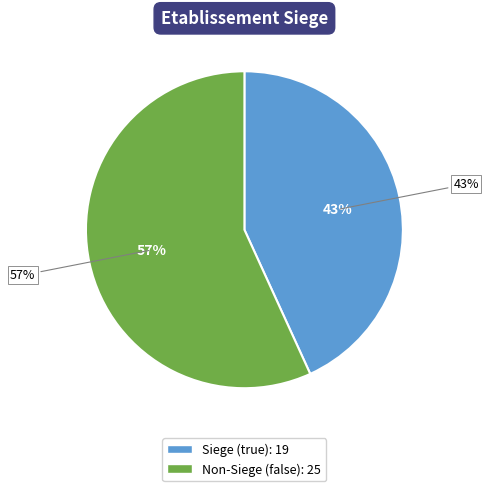

What is the change in value from true to false?

+6